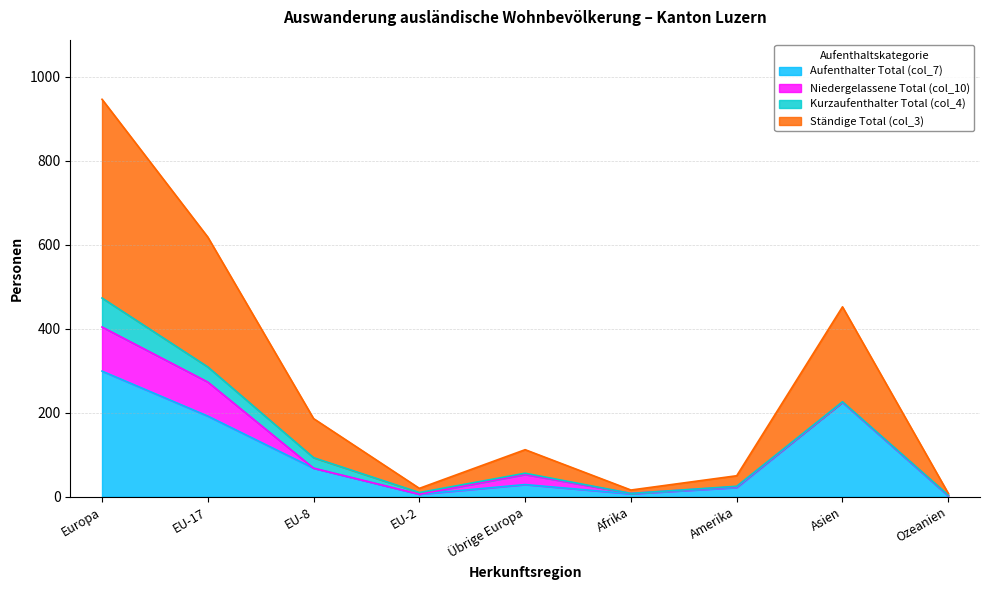

What value does the Aufenthalter Total (col_7) series have at Europa, to the nearest 10?

300